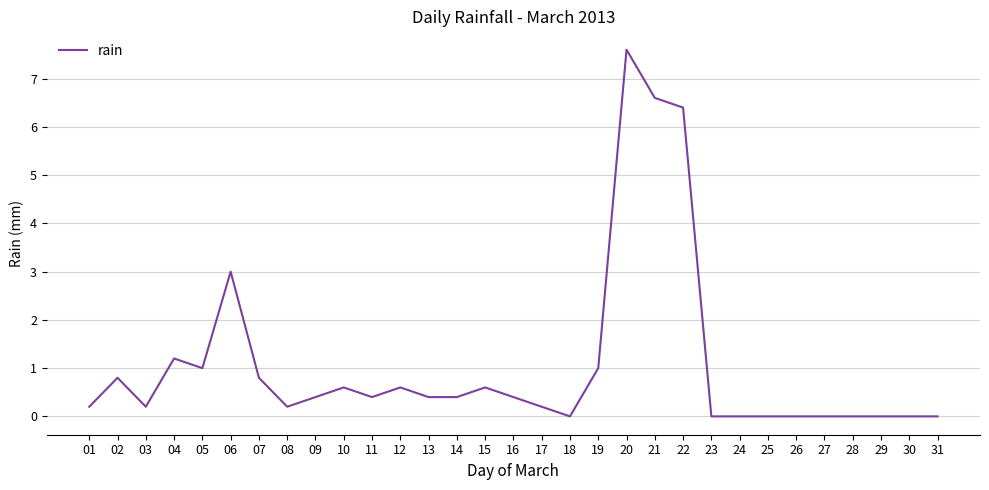

How many categories are shown in the chart?

31